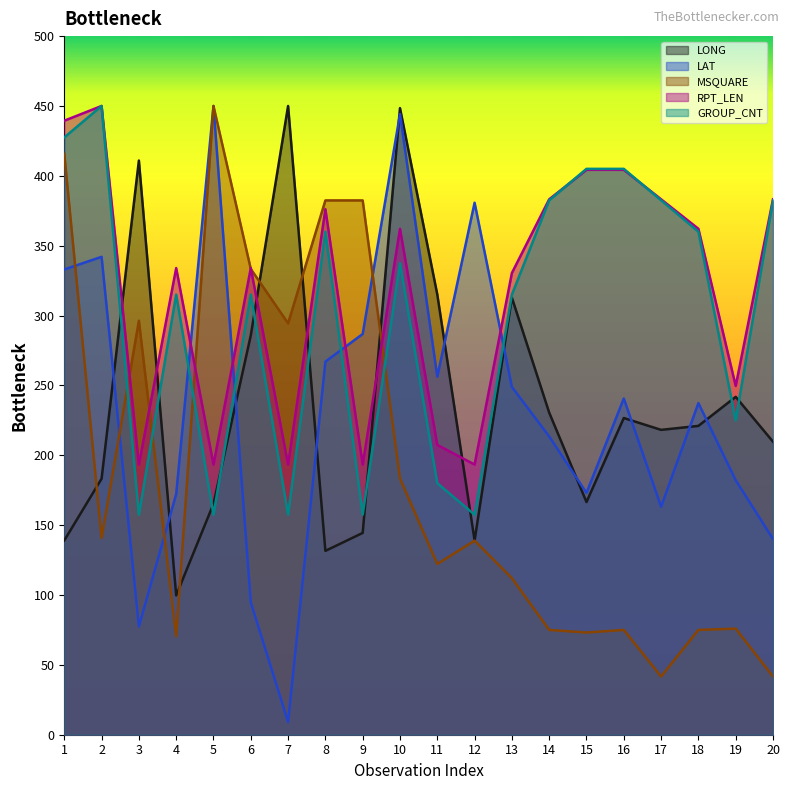

What are all the series names shown in the legend?

LONG, LAT, MSQUARE, RPT_LEN, GROUP_CNT